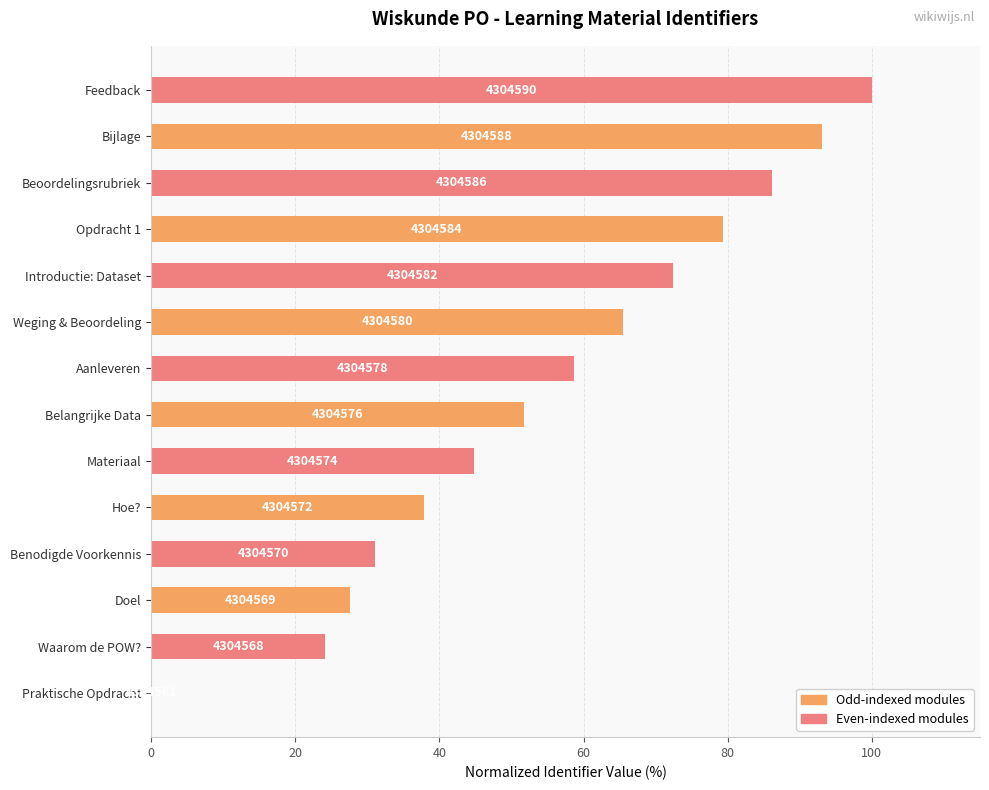

How many bars are there in total?

14